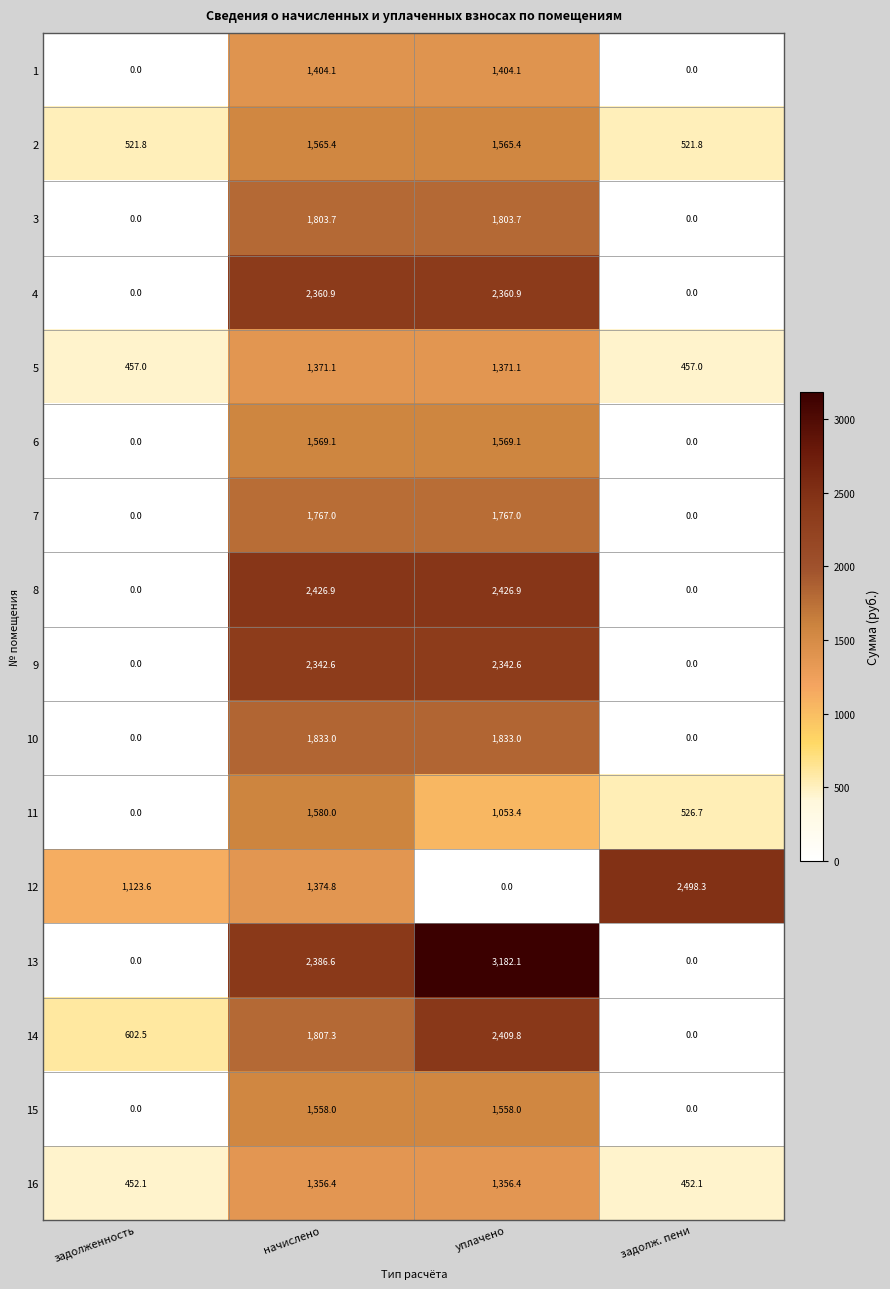

Which series has the largest range (max minus min)?

13